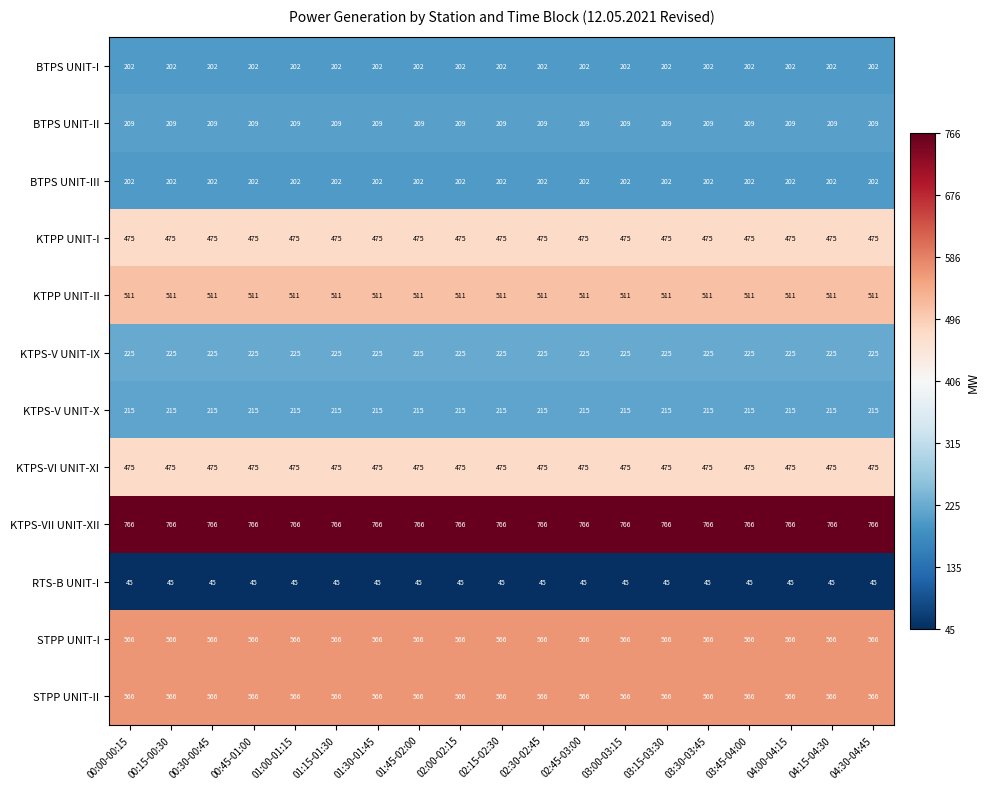

The value of BTPS UNIT-III at 00:45-01:00 is 202. True or false?

True